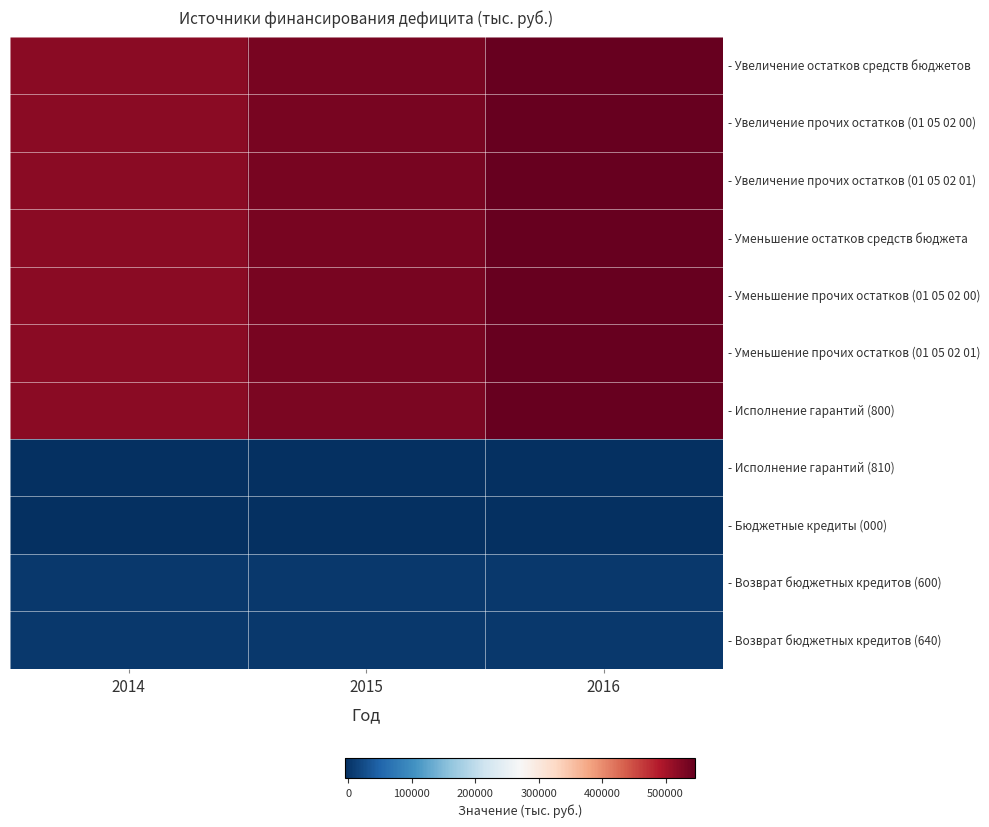

Reading left to right, list all the values displayed in this chart.

- Увеличение остатков средств бюджетов: 2014=519553.6	2015=531690.9	2016=546460.6
- Увеличение прочих остатков (01 05 02 00): 2014=519553.6	2015=531690.9	2016=546460.6
- Увеличение прочих остатков (01 05 02 01): 2014=519553.6	2015=531690.9	2016=546460.6
- Уменьшение остатков средств бюджета: 2014=518759.0	2015=531690.9	2016=546460.6
- Уменьшение прочих остатков (01 05 02 00): 2014=519553.6	2015=531690.9	2016=546460.6
- Уменьшение прочих остатков (01 05 02 01): 2014=519553.6	2015=531690.9	2016=546460.6
- Исполнение гарантий (800): 2014=518759.0	2015=530869.4	2016=544919.0
- Исполнение гарантий (810): 2014=-5000.0	2015=-5000.0	2016=-5000.0
- Бюджетные кредиты (000): 2014=-5000.0	2015=-5000.0	2016=-5000.0
- Возврат бюджетных кредитов (600): 2014=5000.0	2015=5000.0	2016=5000.0
- Возврат бюджетных кредитов (640): 2014=5000.0	2015=5000.0	2016=5000.0